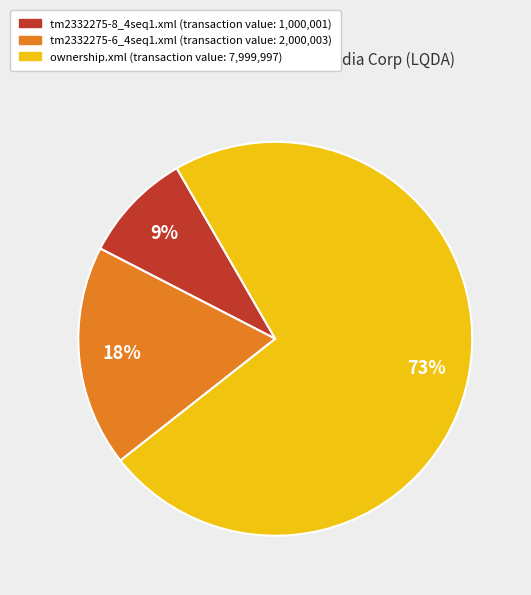

What is the smallest slice in the pie chart?

tm2332275-8_4seq1.xml